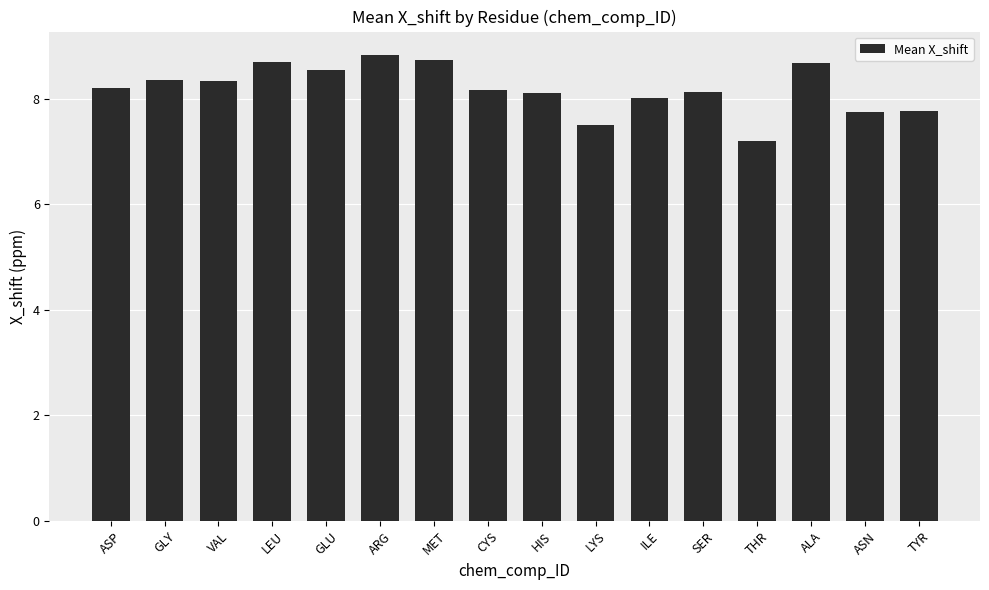

Is it true that the value at VAL is 4.5?

False